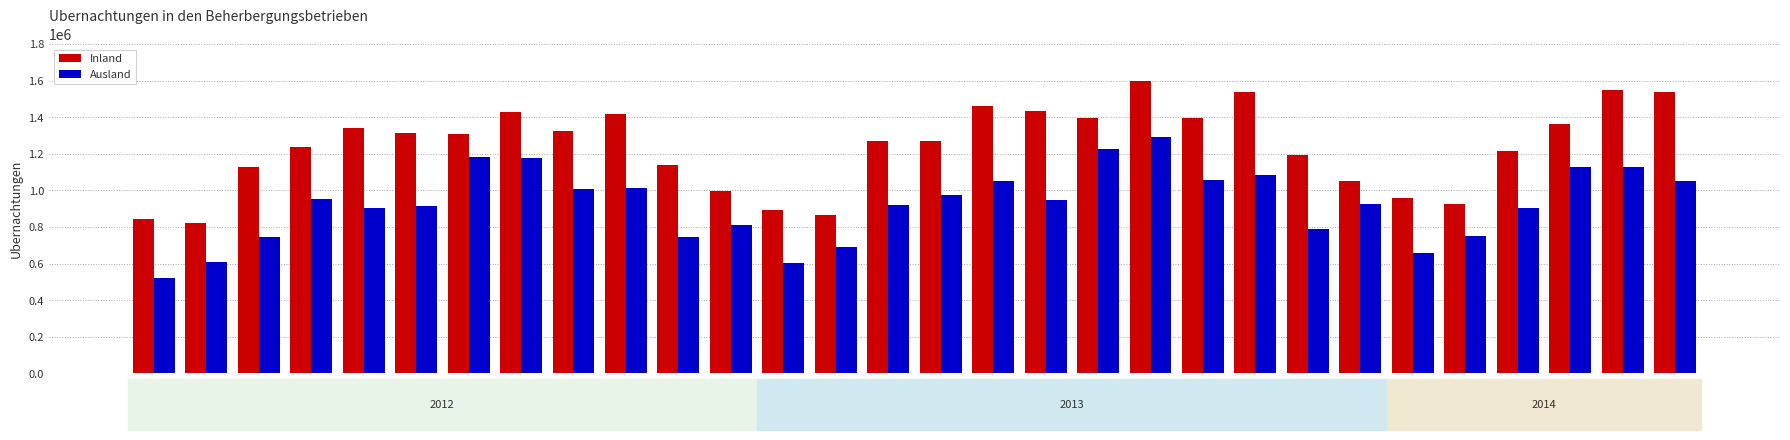

What is the label of the 24th bar from the right?

J-12